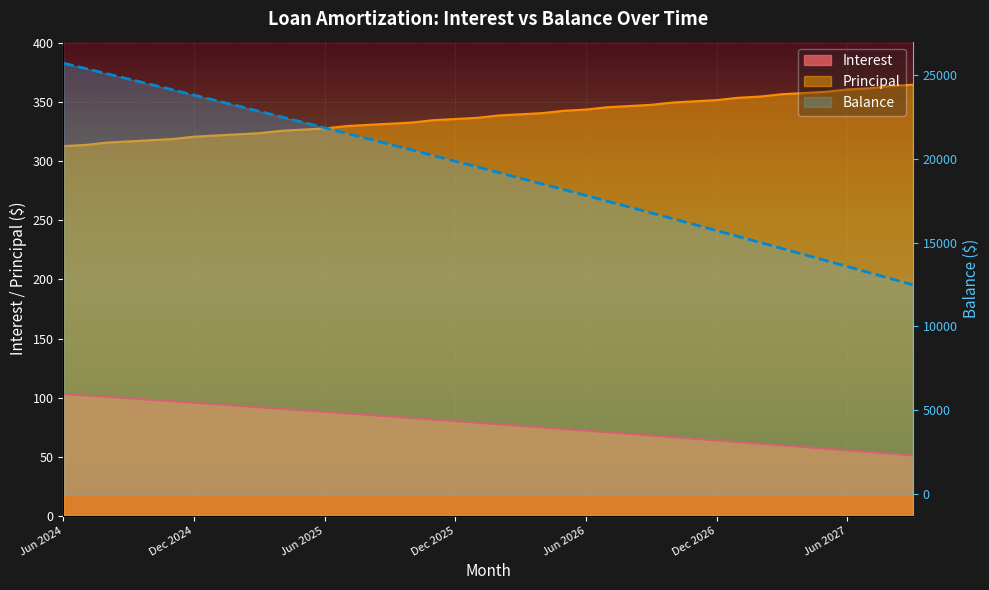

Where does the data first go above 19519?

Jun 2024